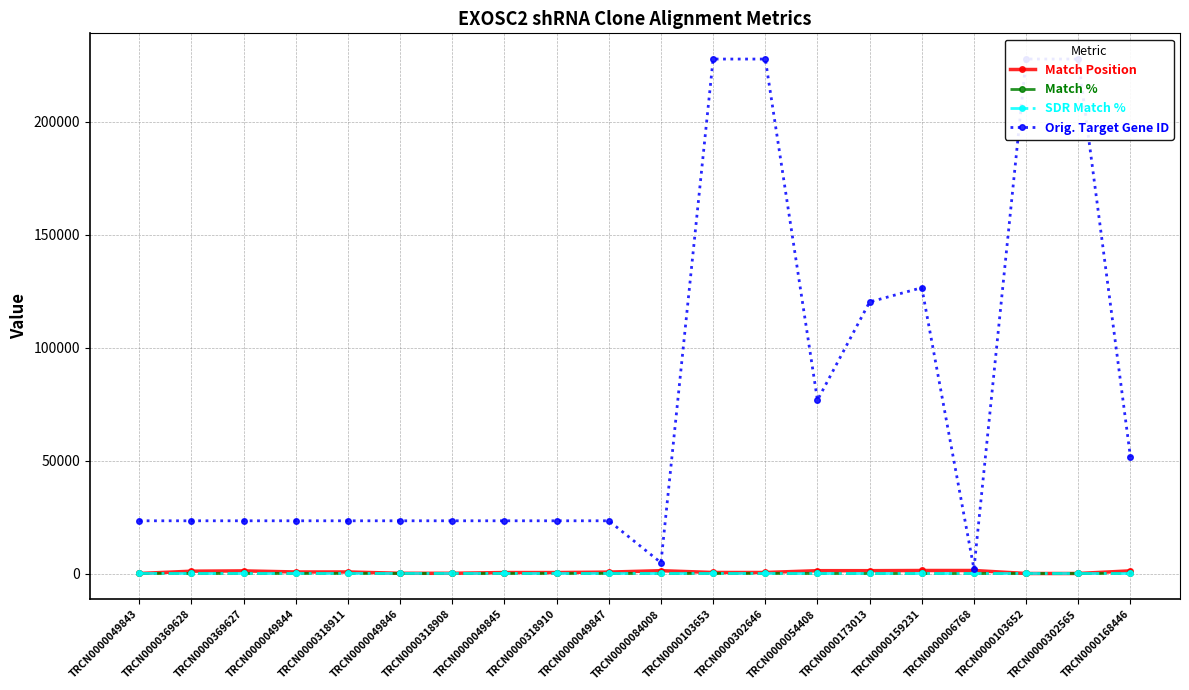

What is the approximate value of Orig. Target Gene ID at TRCN0000168446?

51571